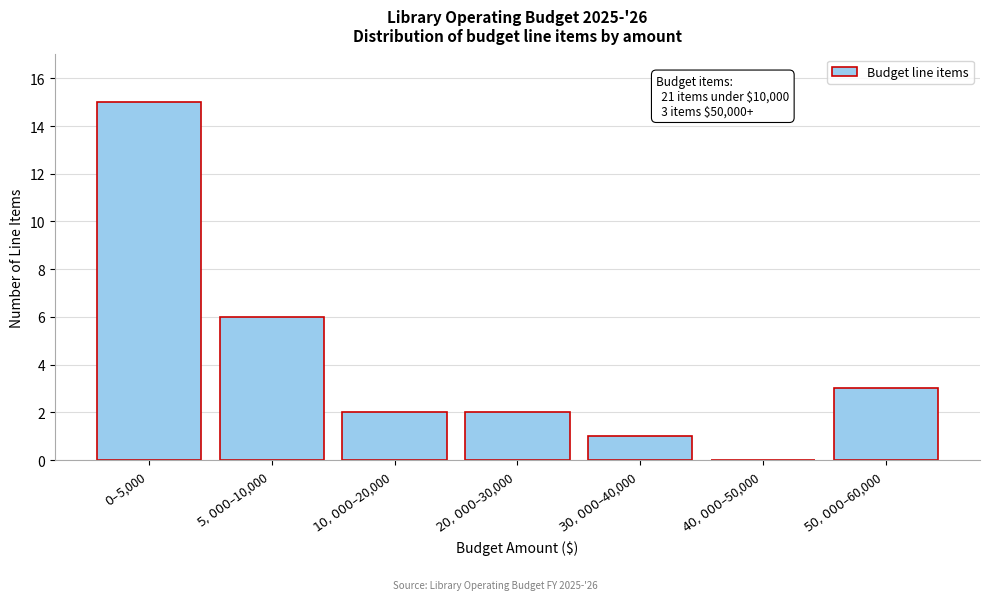

What is the maximum value shown in the chart?

15